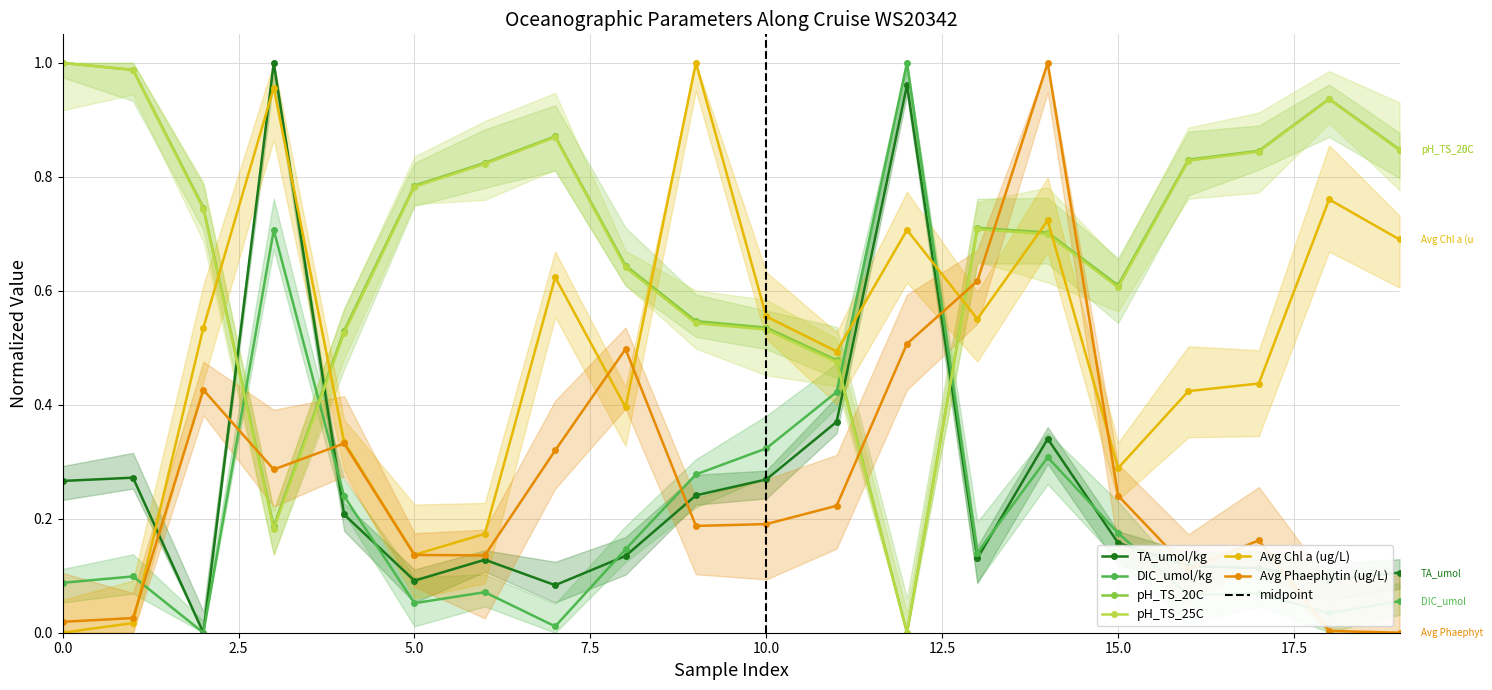

True or false: TA_umol/kg has more than 2 points higher than both neighbors.

True